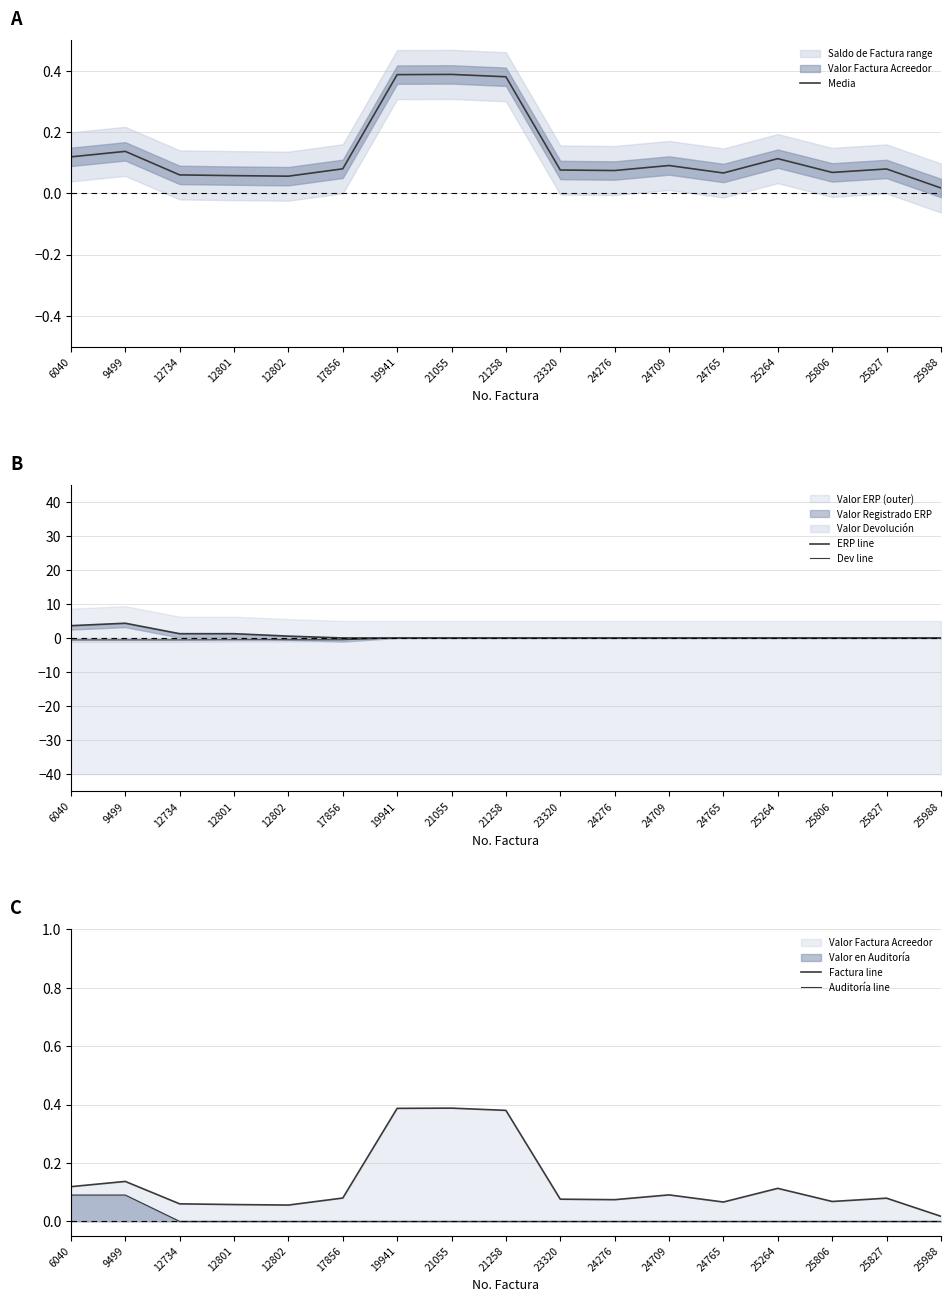

How many interior local peaks does the Media series have?

5